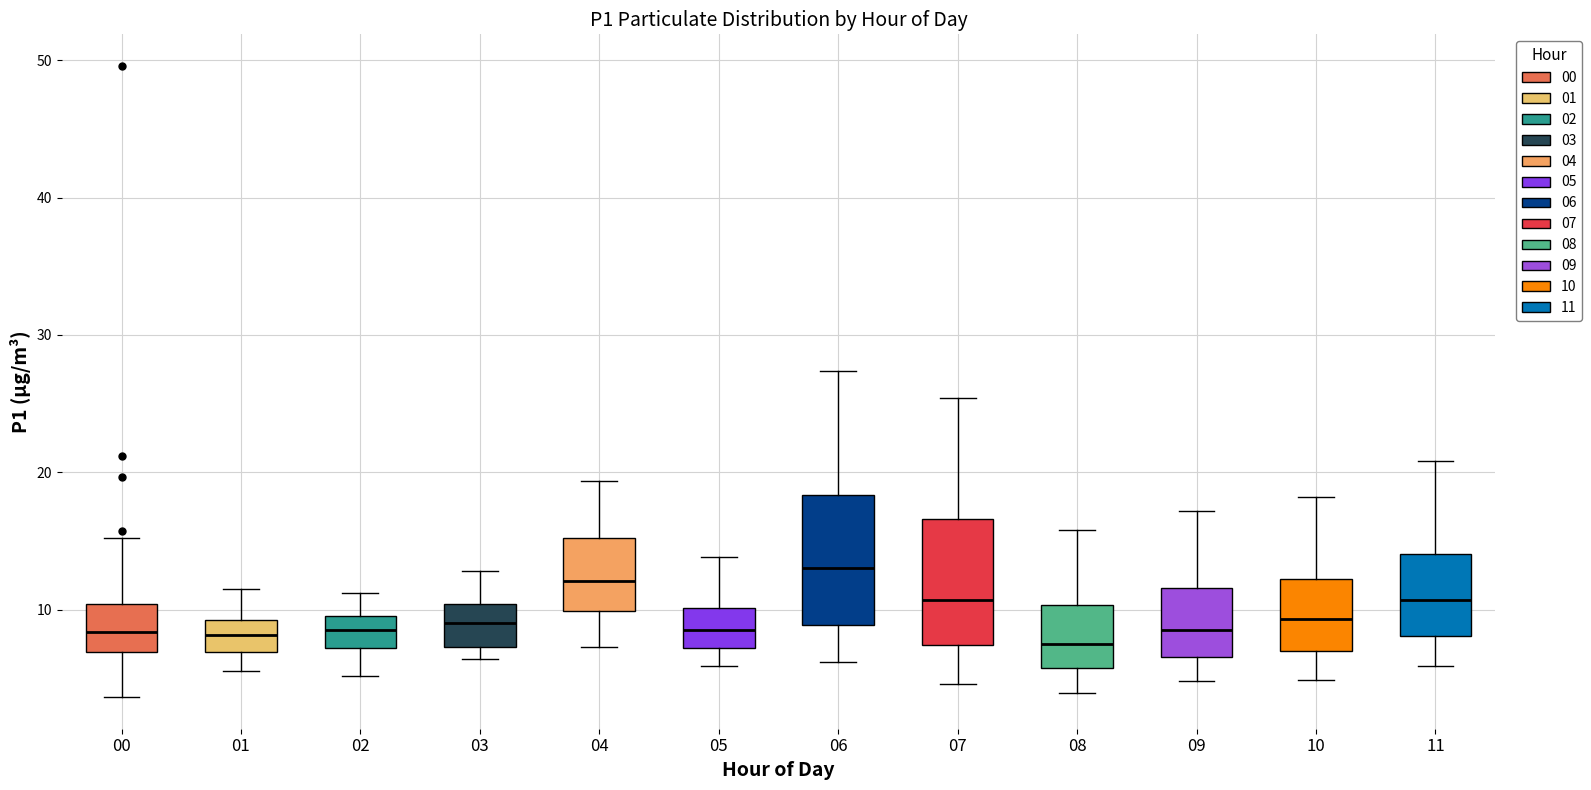

Where is the upper edge of the box at x = 10 on the y-axis? The values are not printed on the chart, so give them approximately, as read against the axis.

12